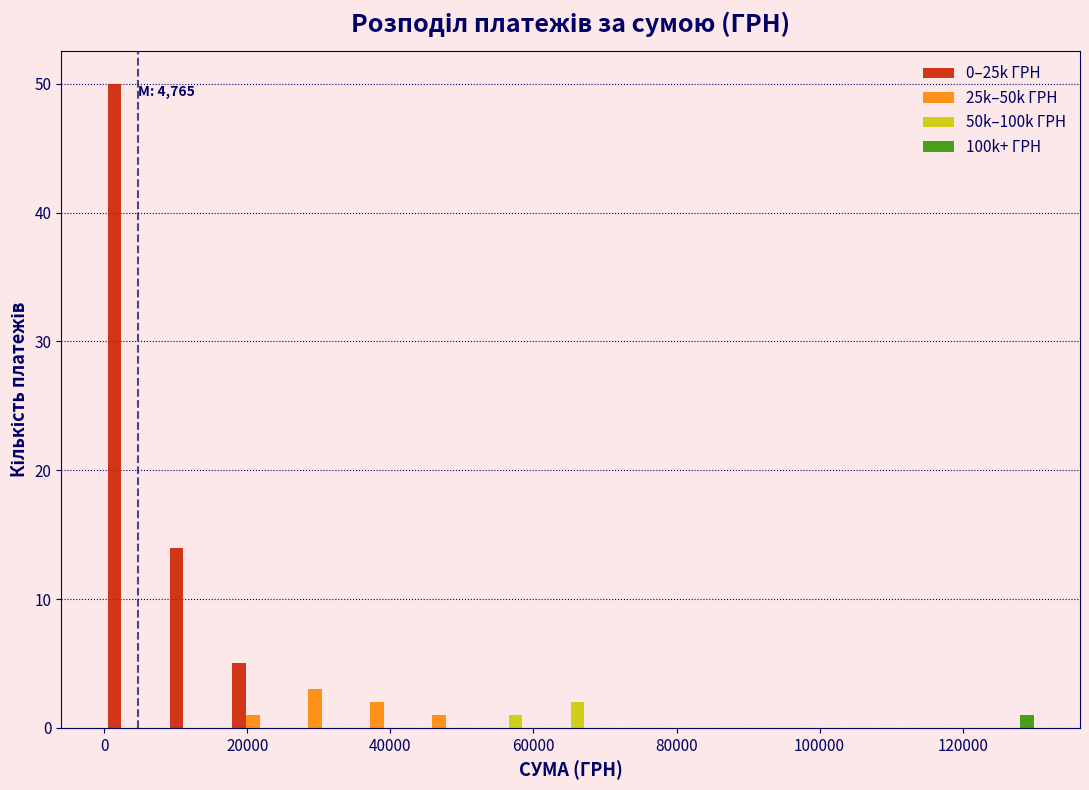

In the 25k–50k ГРН series, which range on the x-axis has the tallest bar?

26000 to 34000